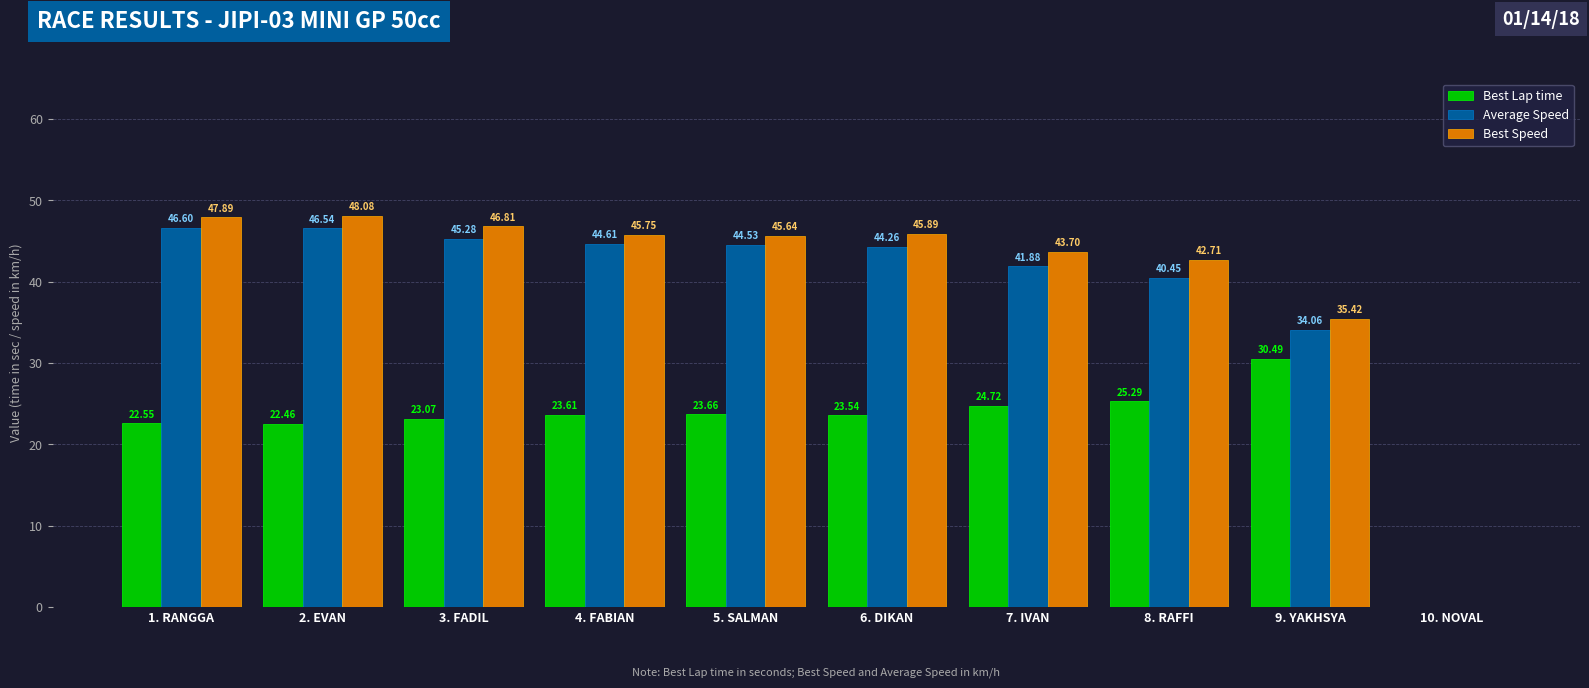

Between 6. DIKAN and 10. NOVAL, which series saw the biggest shift?

Best Speed